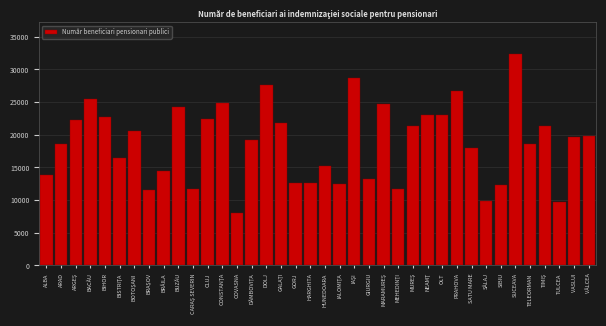

Which category has the highest value across all series?

SUCEAVA